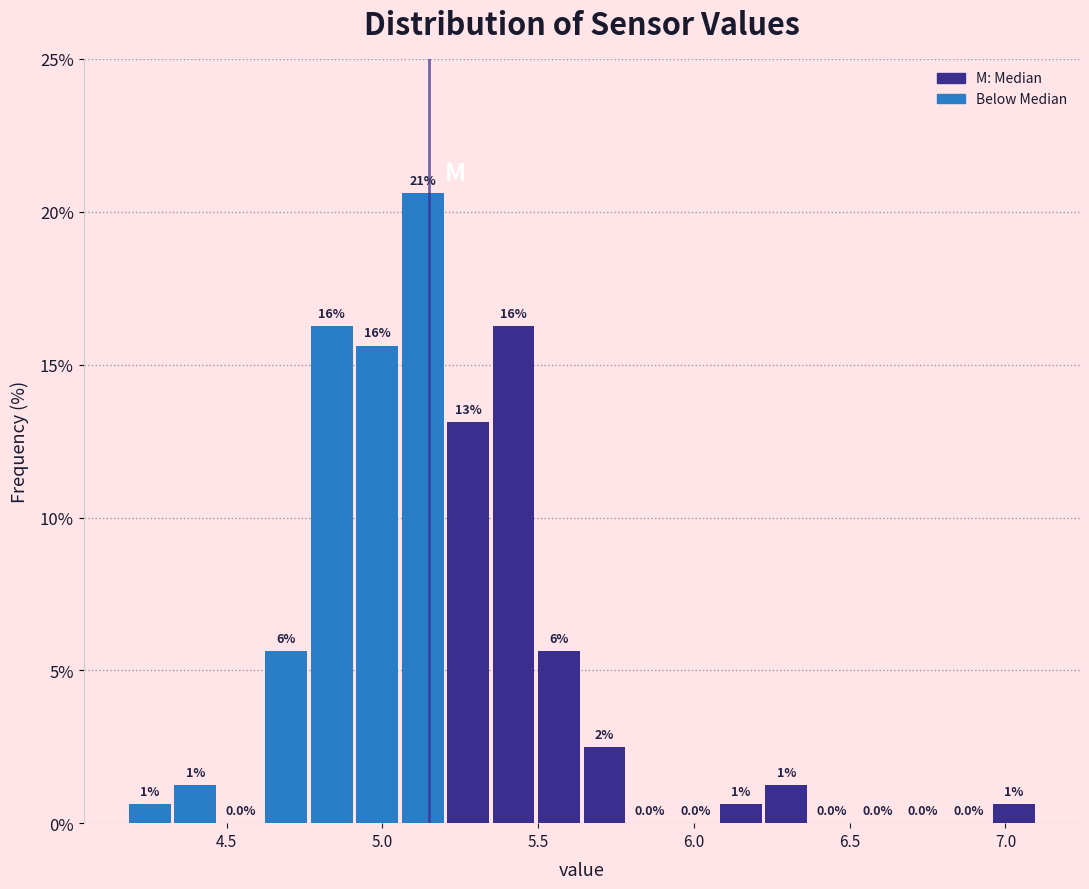

Around what value on the x-axis is the tallest bar? Give the approximate position of its centre, as read against the axis.

5.15